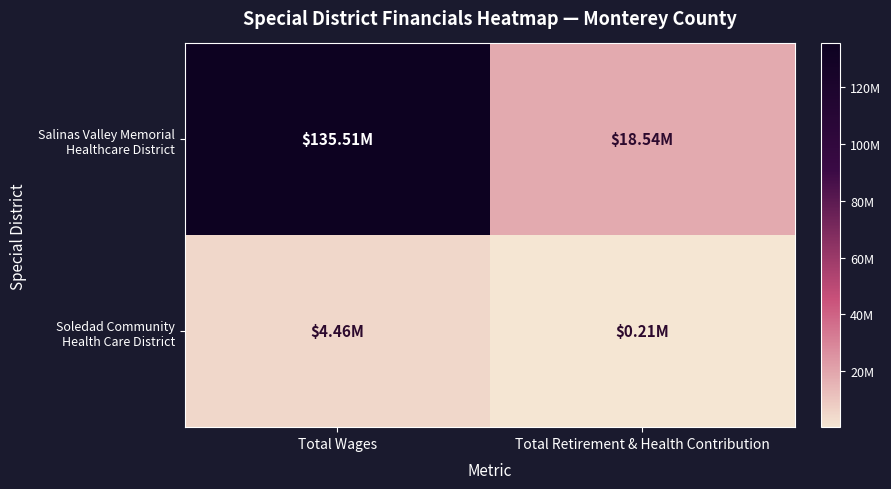

Which series changed the most between Total Wages and Total Retirement & Health Contribution?

Salinas Valley Memorial Healthcare District